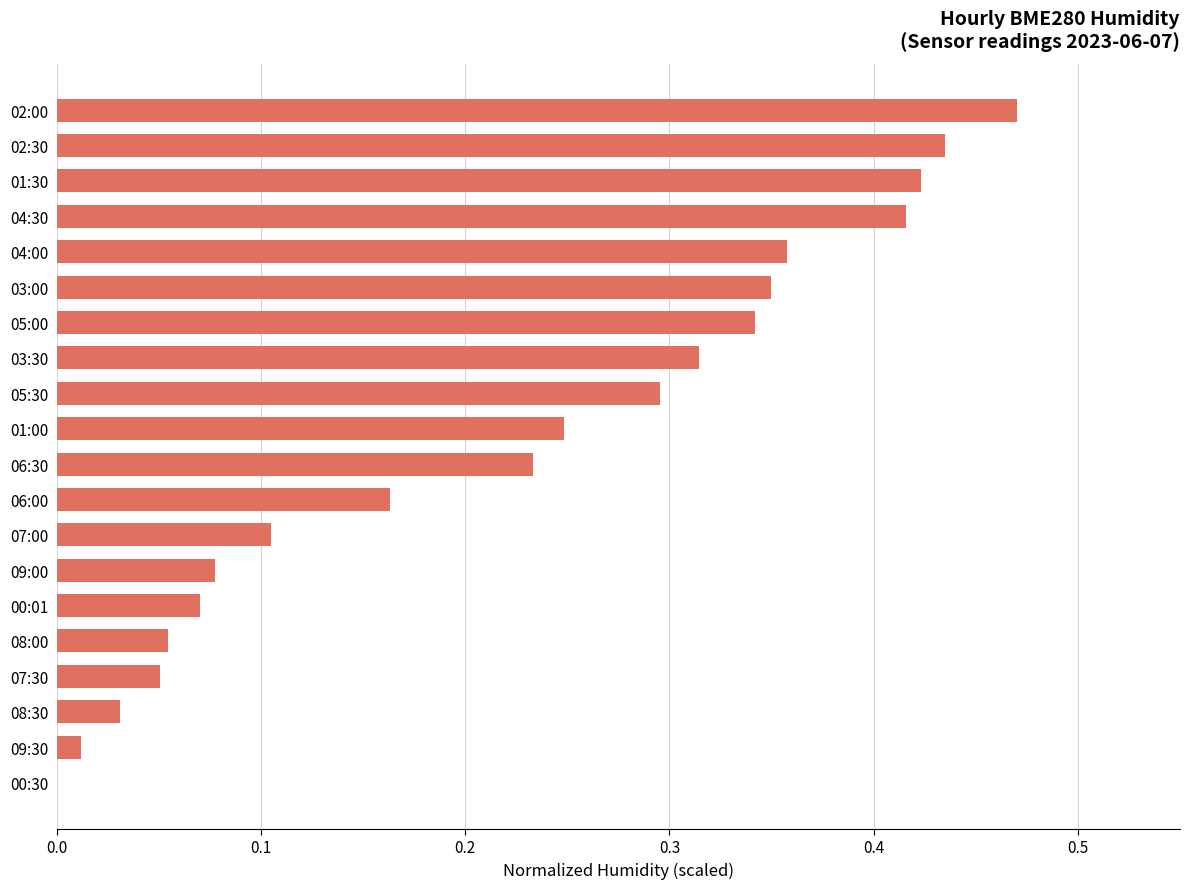

Which label corresponds to the largest value in the chart?

02:00